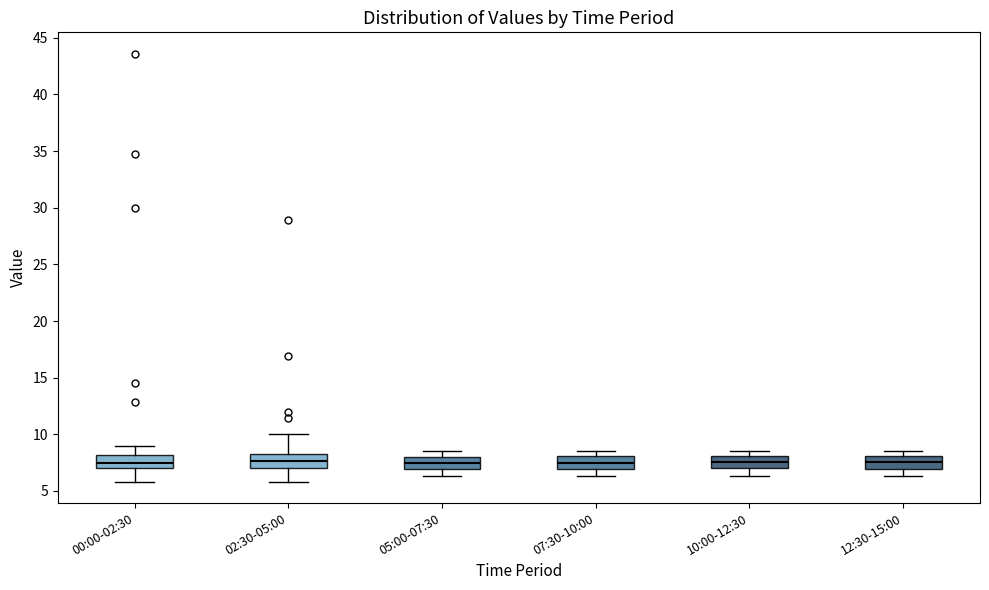

Reading left to right, read every box against the y-axis: the position of its median line, the range the box covers, and the ends of its whiskers. The values are not printed on the chart, so give them approximately, as read against the axis.

00:00-02:30: median 7.5, box 7.0 to 8.0, whiskers 6.0 to 9.0
02:30-05:00: median 7.5, box 7.0 to 8.5, whiskers 6.0 to 10.0
05:00-07:30: median 7.5, box 7.0 to 8.0, whiskers 6.5 to 8.5
07:30-10:00: median 7.5, box 7.0 to 8.0, whiskers 6.5 to 8.5
10:00-12:30: median 7.5, box 7.0 to 8.0, whiskers 6.5 to 8.5
12:30-15:00: median 7.5, box 7.0 to 8.0, whiskers 6.5 to 8.5